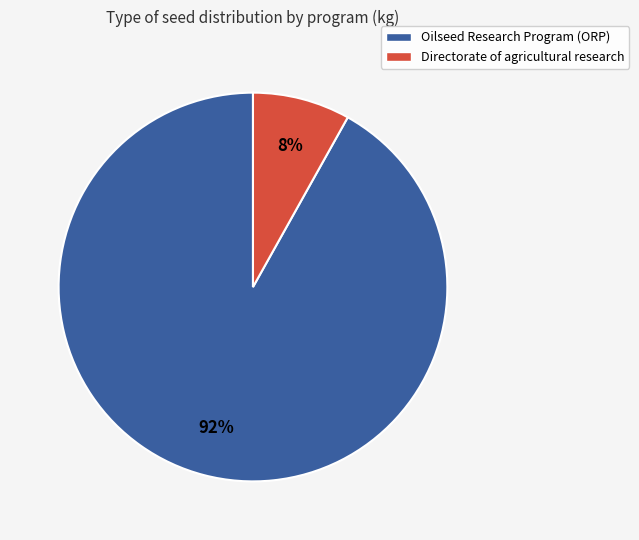

Is it true that Directorate of agricultural research is 1% of the pie?

False